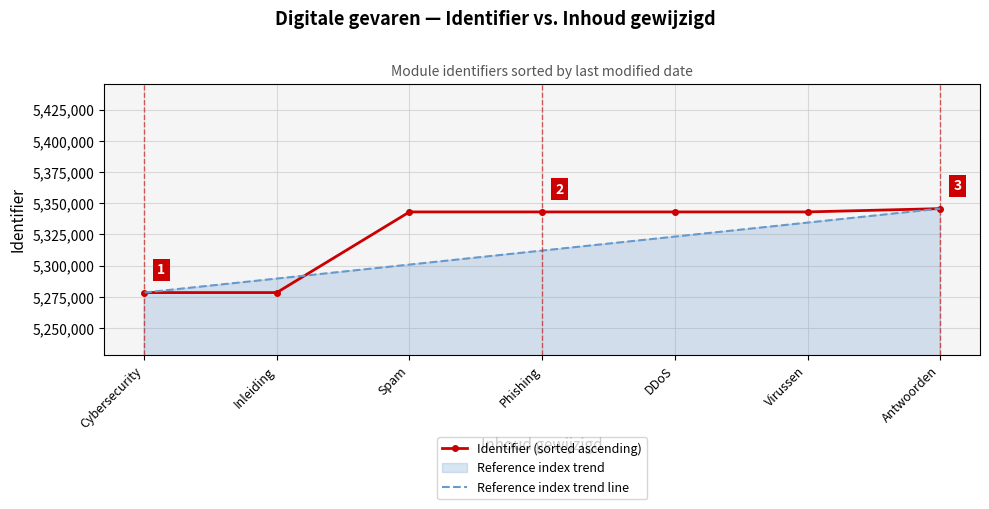

The value of Identifier (sorted ascending) at Spam is 5342997.0. True or false?

True